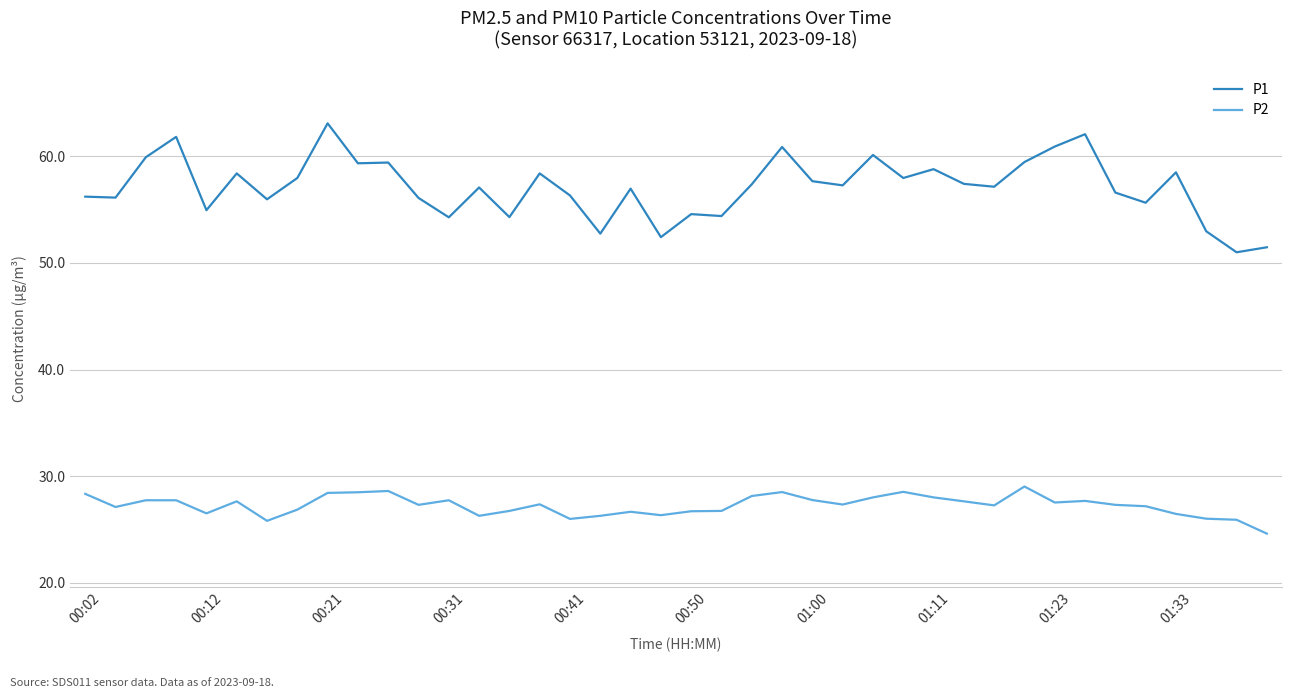

Which series has the widest spread of values?

P1